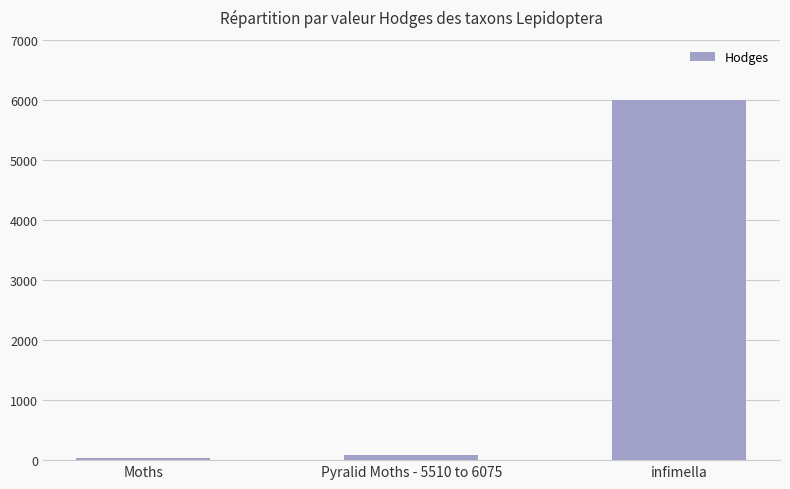

What is the maximum value shown in the chart?

6001.0